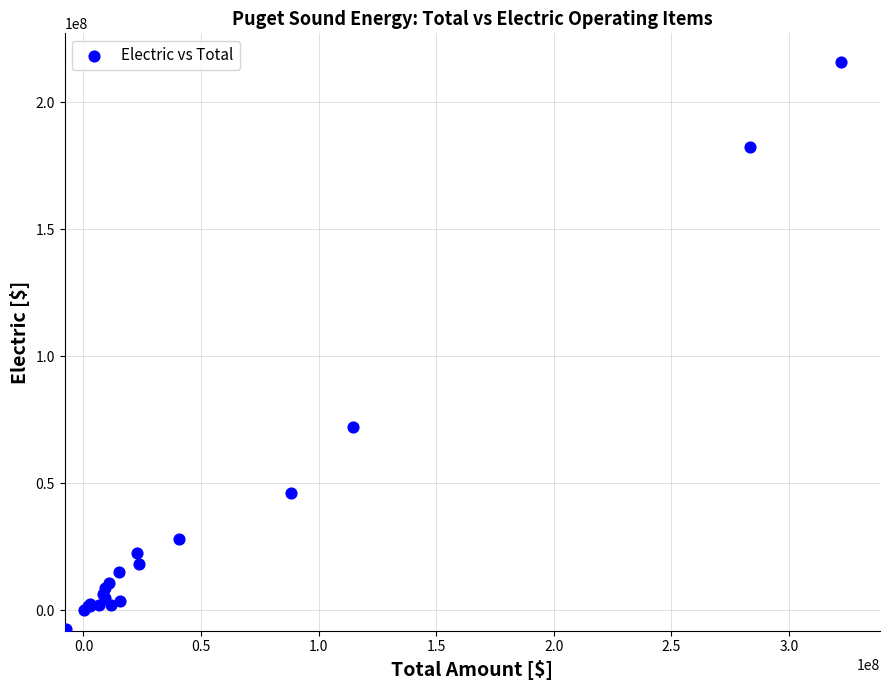

What Y value in the scatter plot is closest to 104392919?

72400335.4